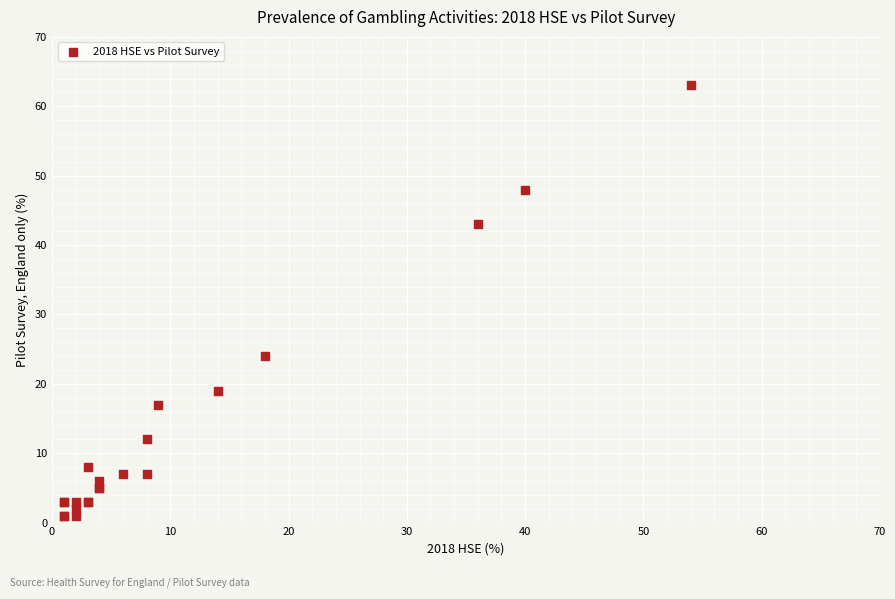

What Y value in the scatter plot is closest to 32?

24